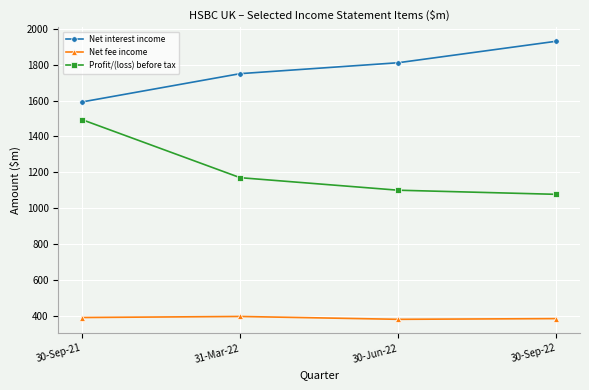

Between 30-Sep-21 and 30-Jun-22, which series saw the biggest shift?

Profit/(loss) before tax